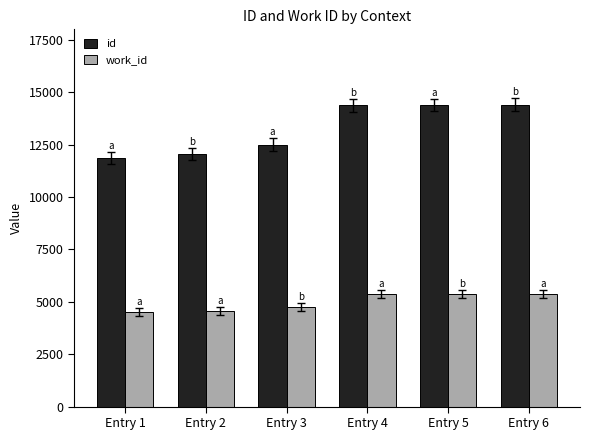

List the series in order of their overall mean, highest first.

id, work_id